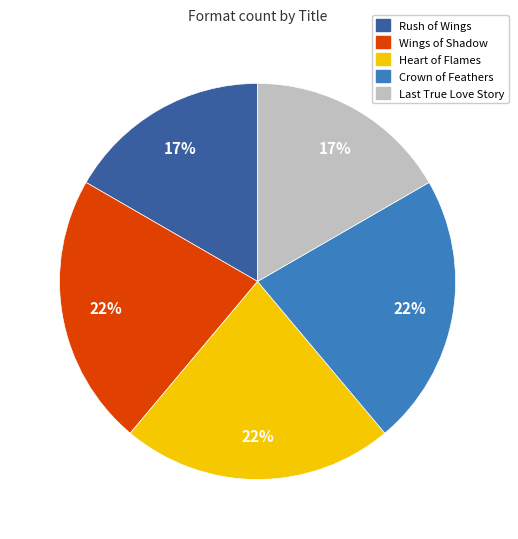

How many segments does this pie chart have?

5